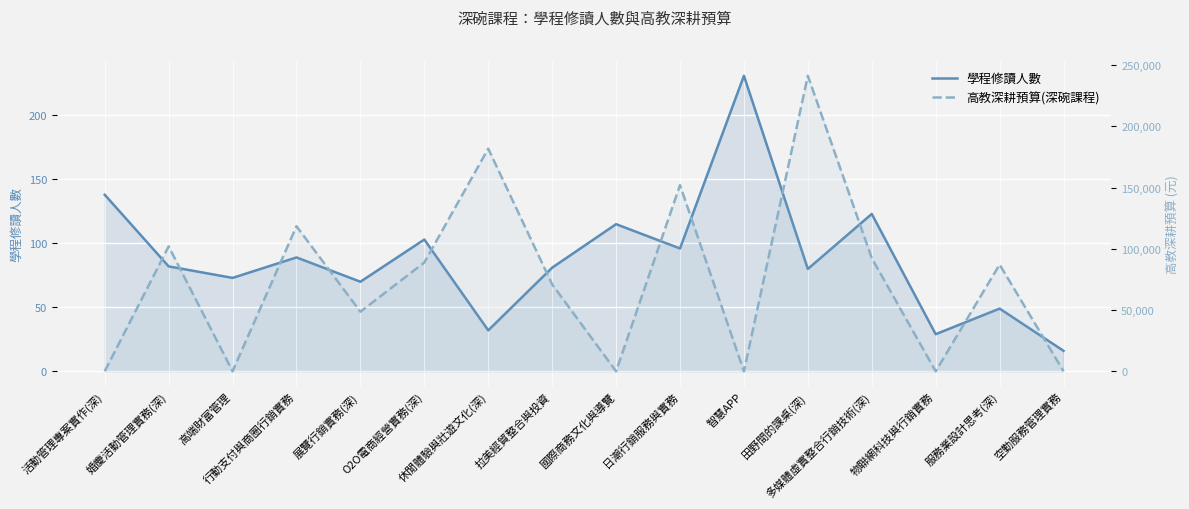

How many values in the 高教深耕預算(深碗課程) series are below 87183?

8